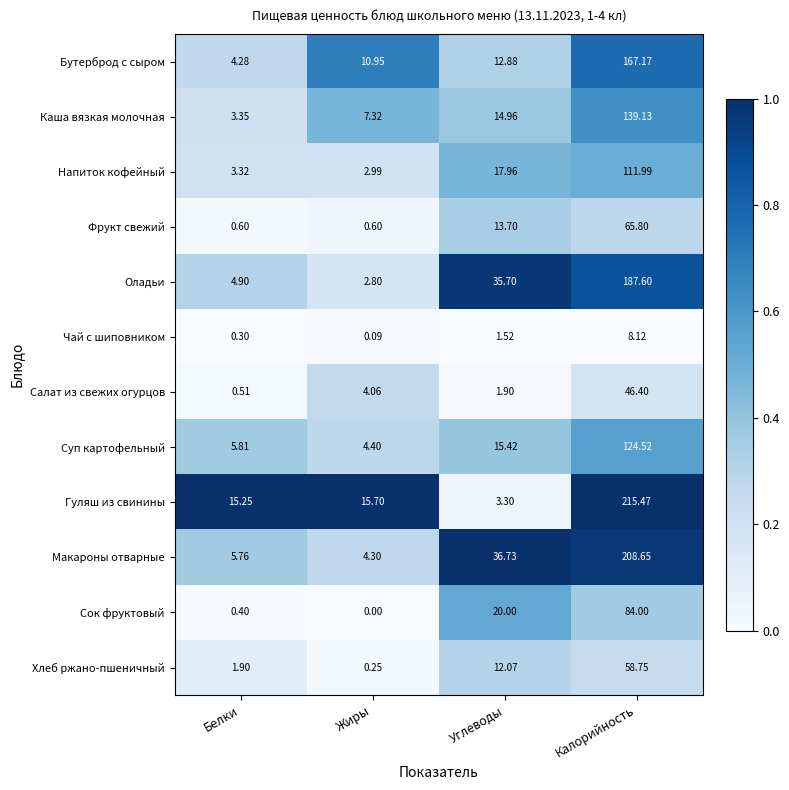

At which category is the sum across all series the highest?

Калорийность